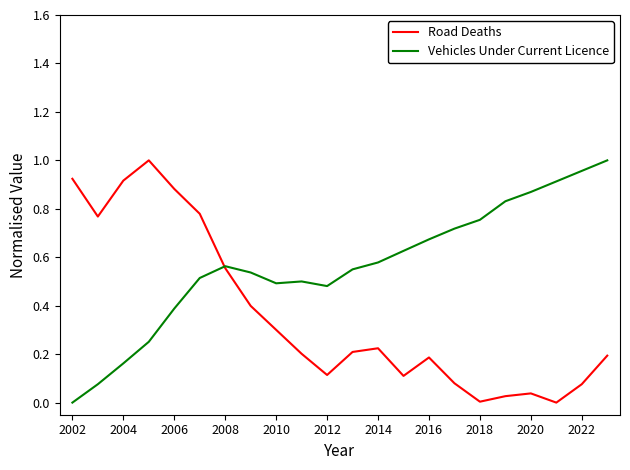

Which series has the largest total across all categories?

Vehicles Under Current Licence